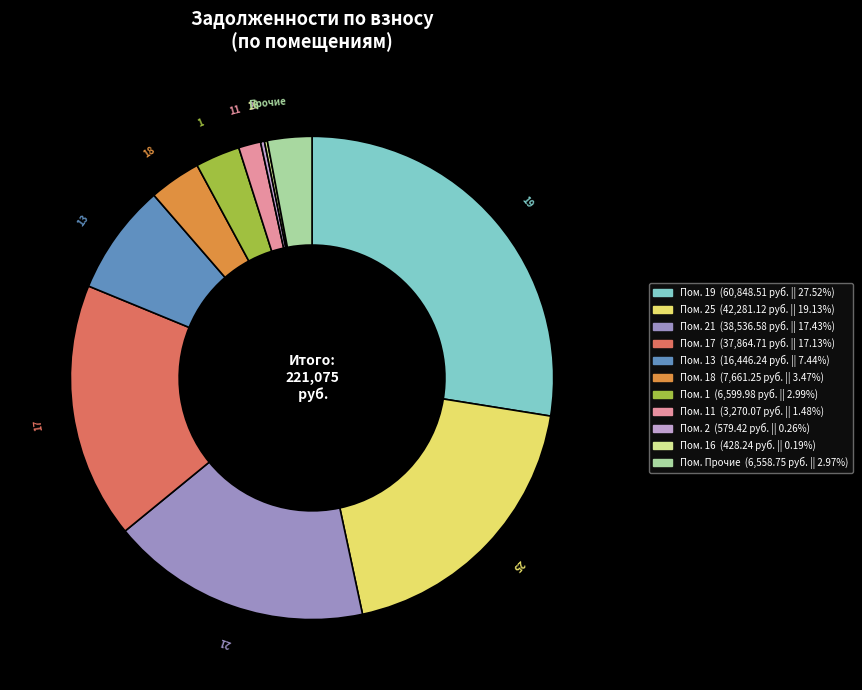

True or false: 13 accounts for 7% of the total.

True